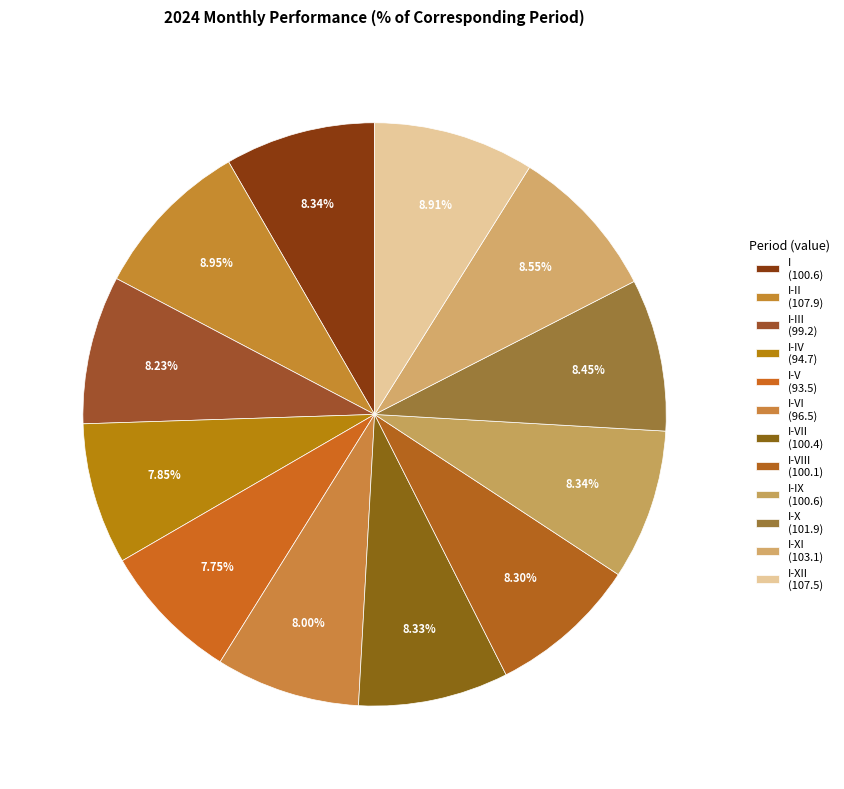

Is there any slice that represents more than half of the pie?

No